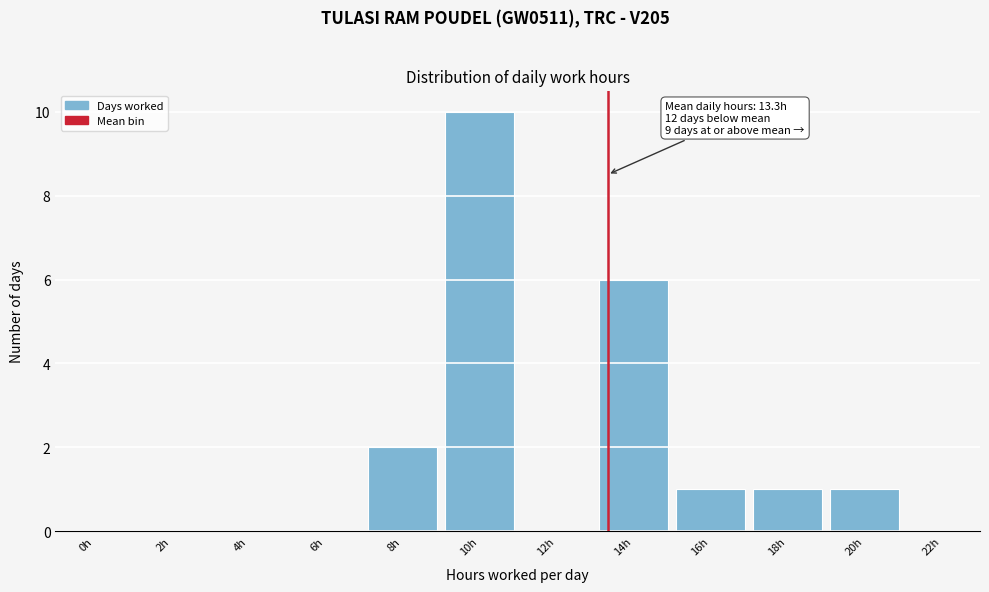

Reading left to right, transcribe all the data shown in this chart.

0h=0	2h=0	4h=0	6h=0	8h=2	10h=10	12h=0	14h=6	16h=1	18h=1	20h=1